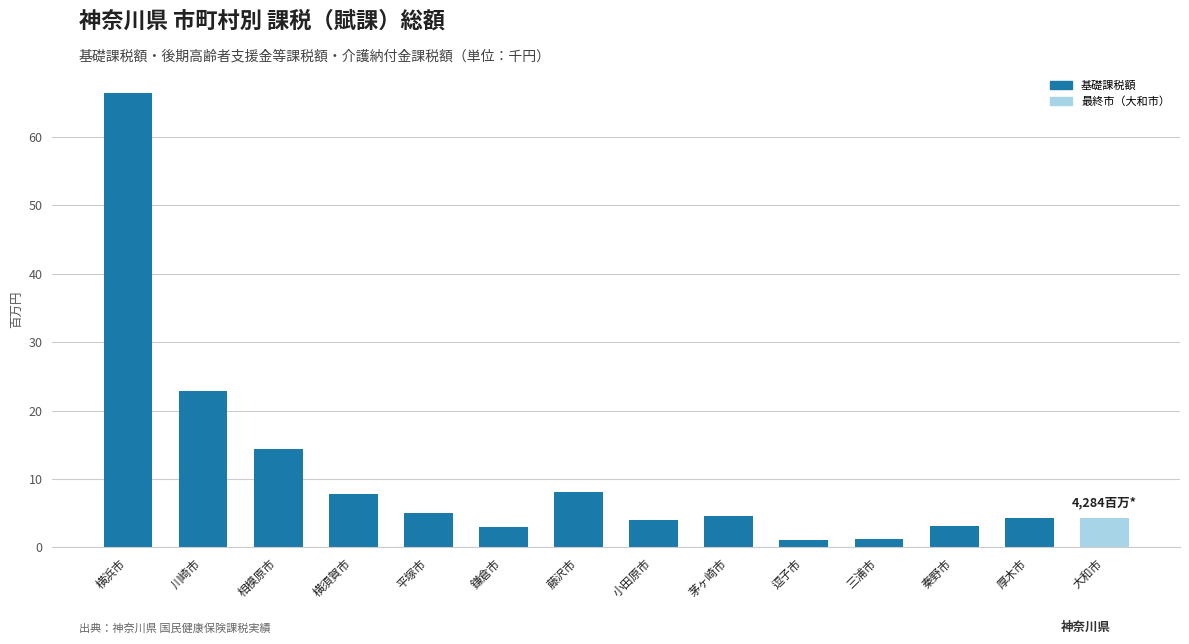

At which category does the chart reach its peak across all series?

横浜市